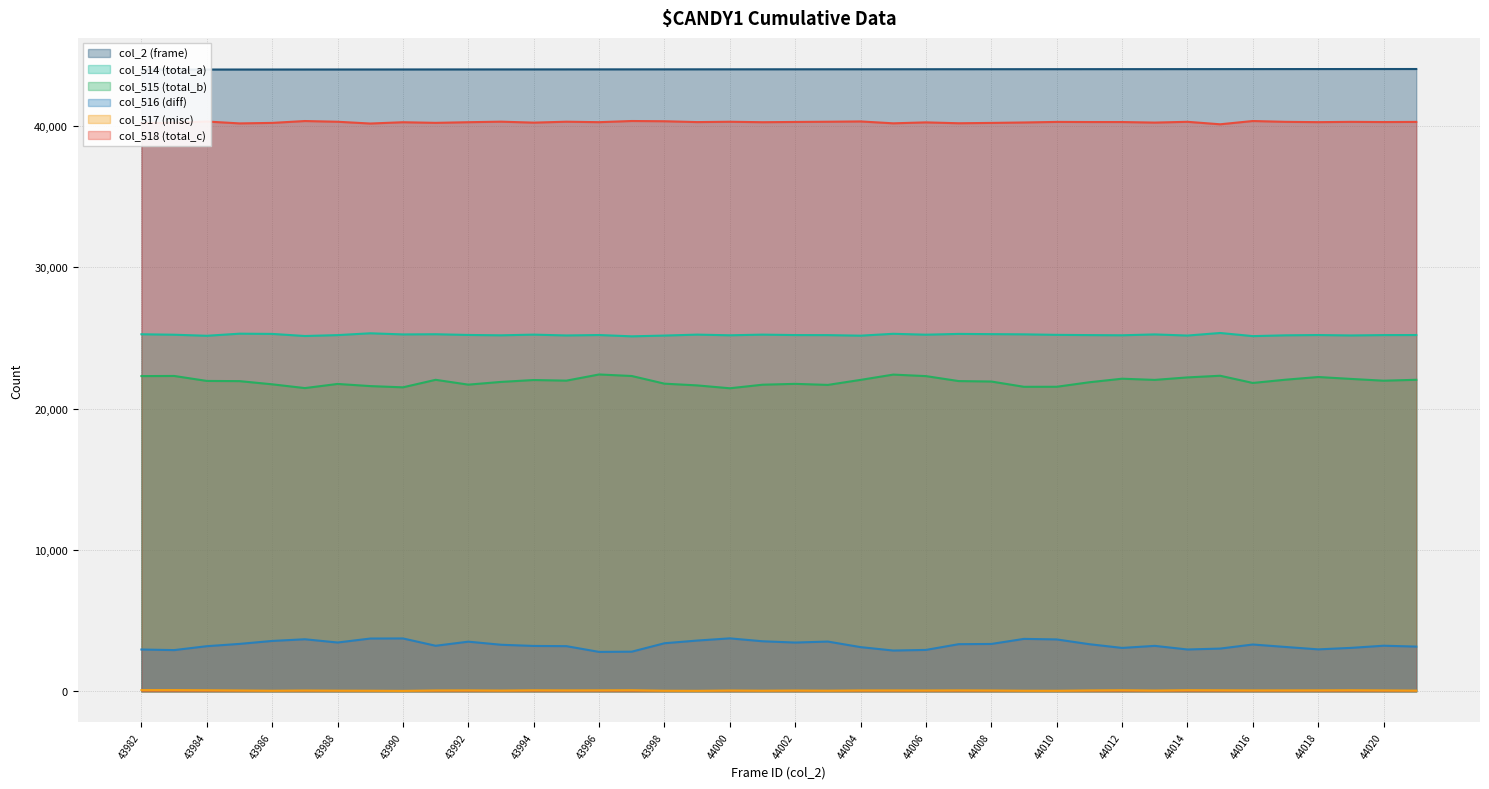

What is the value of the col_514 (total_a) point at the 6th from the left?

25135